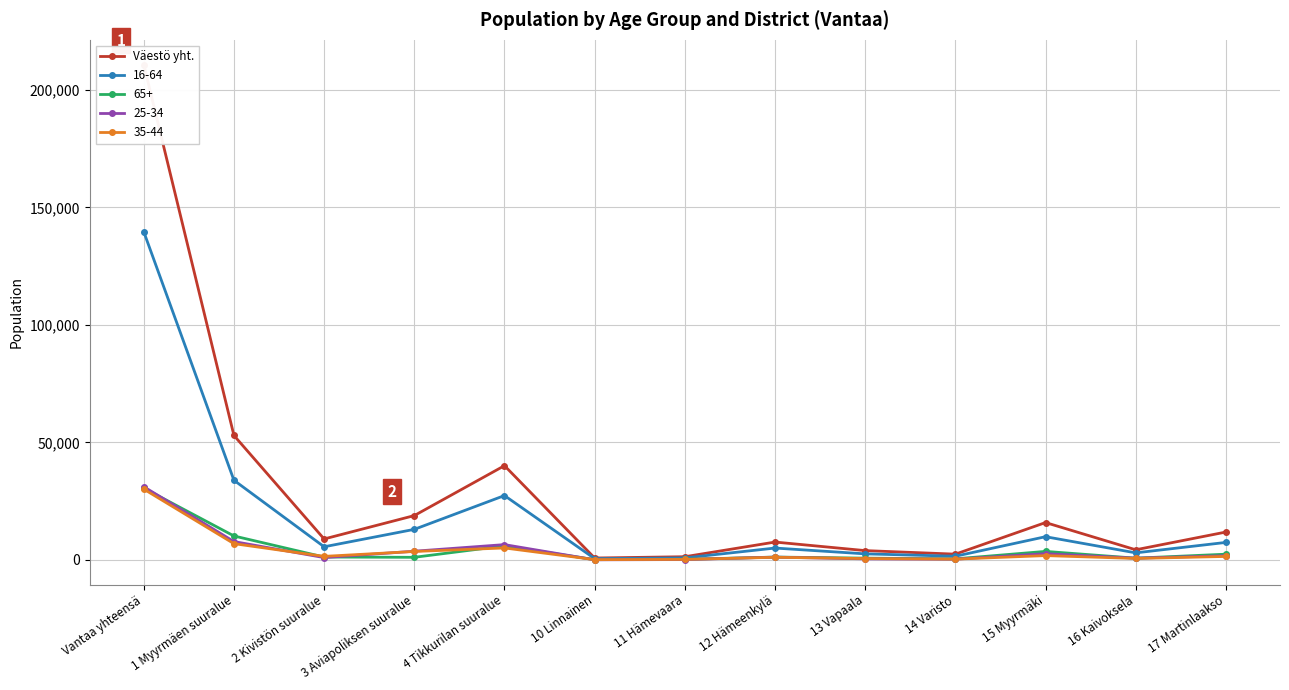

How many lines are shown in the chart?

1